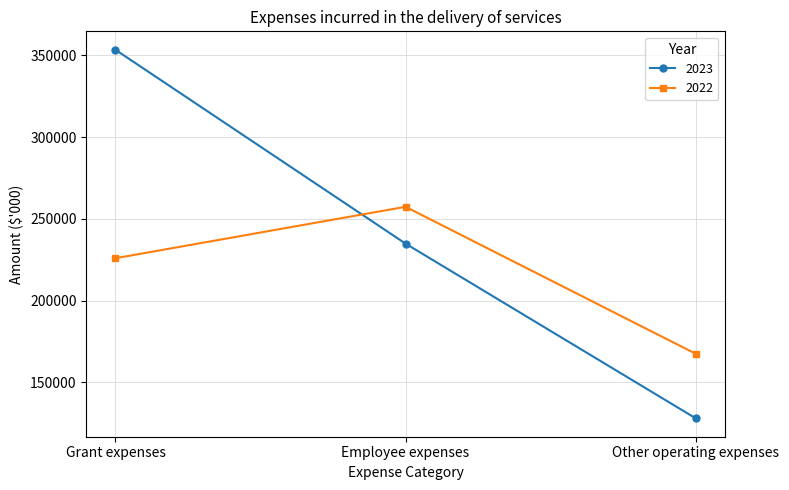

What is the difference between the highest and lowest values at Employee expenses?

22519